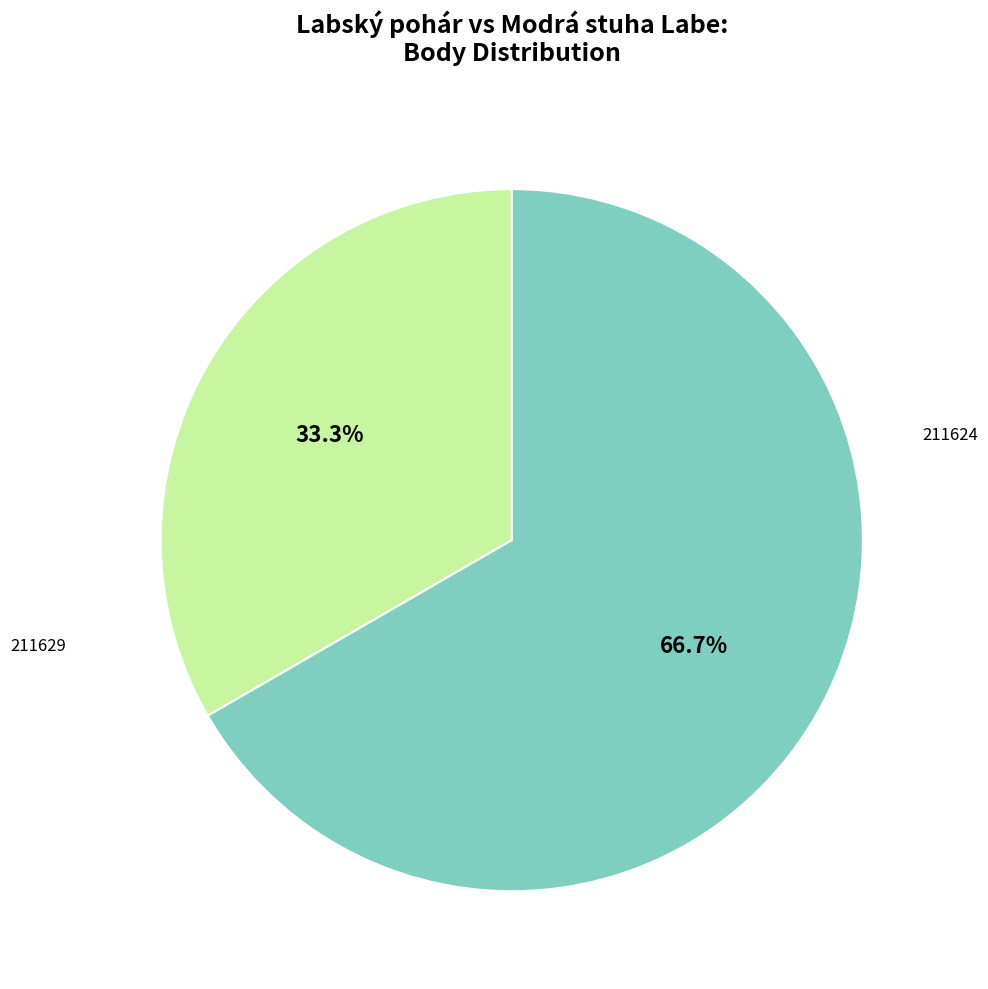

The 211624 slice represents 33% of the pie. True or false?

True